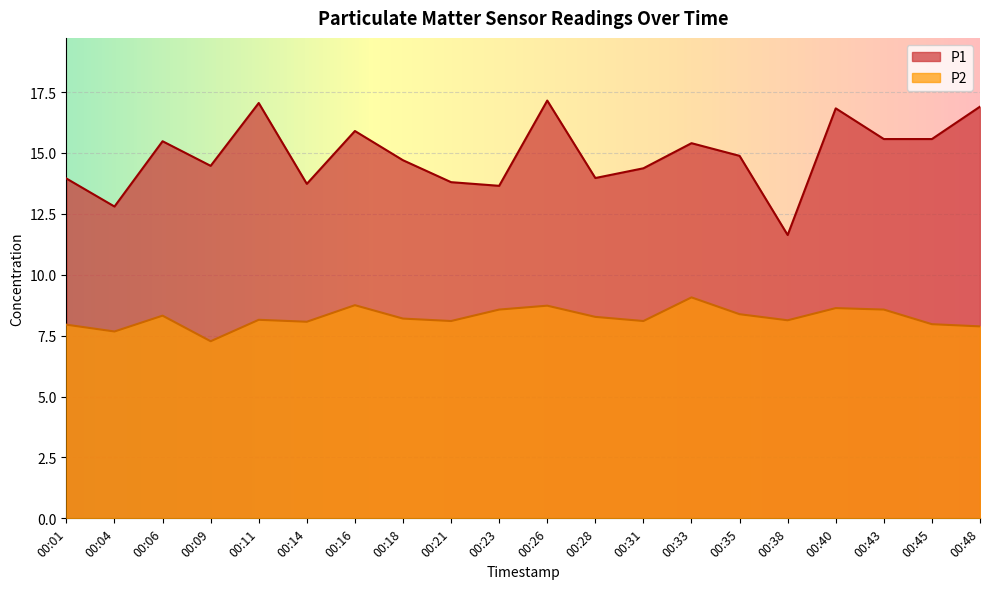

What is the difference between the P2 values at 00:31 and 00:18?

0.1